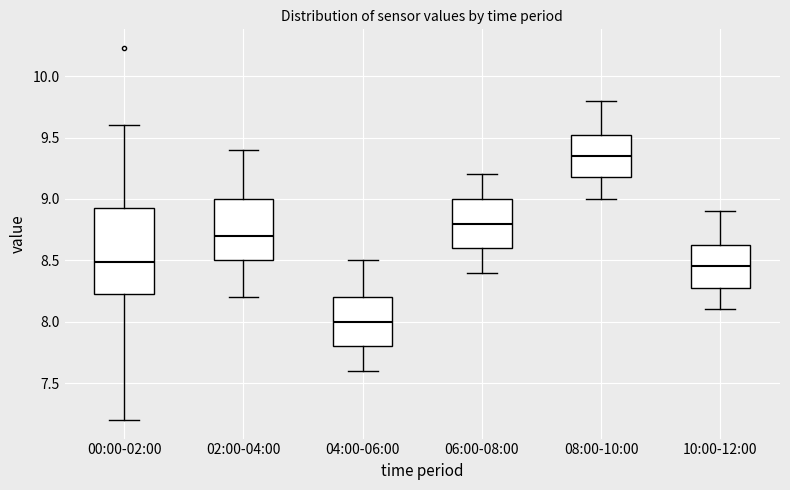

Reading left to right, read every box against the y-axis: the position of its median line, the range the box covers, and the ends of its whiskers. The values are not printed on the chart, so give them approximately, as read against the axis.

00:00-02:00: median 8.50, box 8.20 to 8.95, whiskers 7.20 to 9.60
02:00-04:00: median 8.70, box 8.50 to 9.00, whiskers 8.20 to 9.40
04:00-06:00: median 8.00, box 7.80 to 8.20, whiskers 7.60 to 8.50
06:00-08:00: median 8.80, box 8.60 to 9.00, whiskers 8.40 to 9.20
08:00-10:00: median 9.35, box 9.20 to 9.55, whiskers 9.00 to 9.80
10:00-12:00: median 8.45, box 8.30 to 8.65, whiskers 8.10 to 8.90